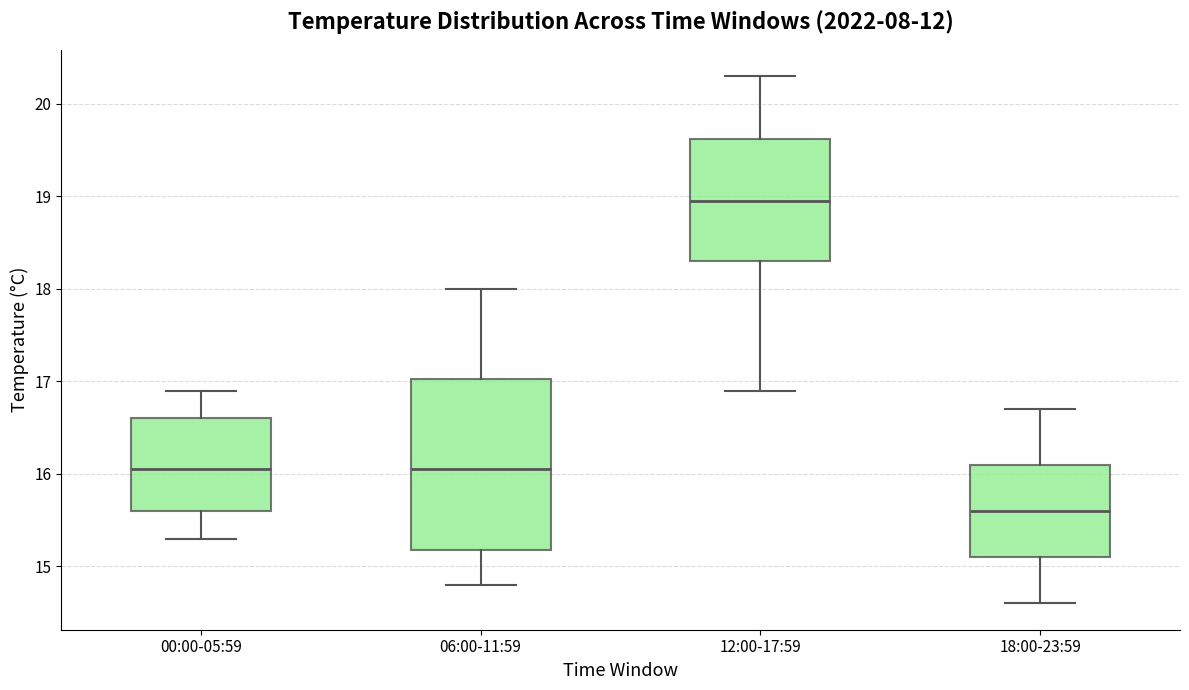

Reading left to right, transcribe this box plot: for each box, give where its median line is, the range the box spans, and where its two whiskers end, as read against the y-axis. The values are not printed on the chart, so give them approximately, as read against the axis.

00:00-05:59: median 16.1, box 15.6 to 16.6, whiskers 15.3 to 16.9
06:00-11:59: median 16.1, box 15.2 to 17.0, whiskers 14.8 to 18.0
12:00-17:59: median 19.0, box 18.3 to 19.6, whiskers 16.9 to 20.3
18:00-23:59: median 15.6, box 15.1 to 16.1, whiskers 14.6 to 16.7